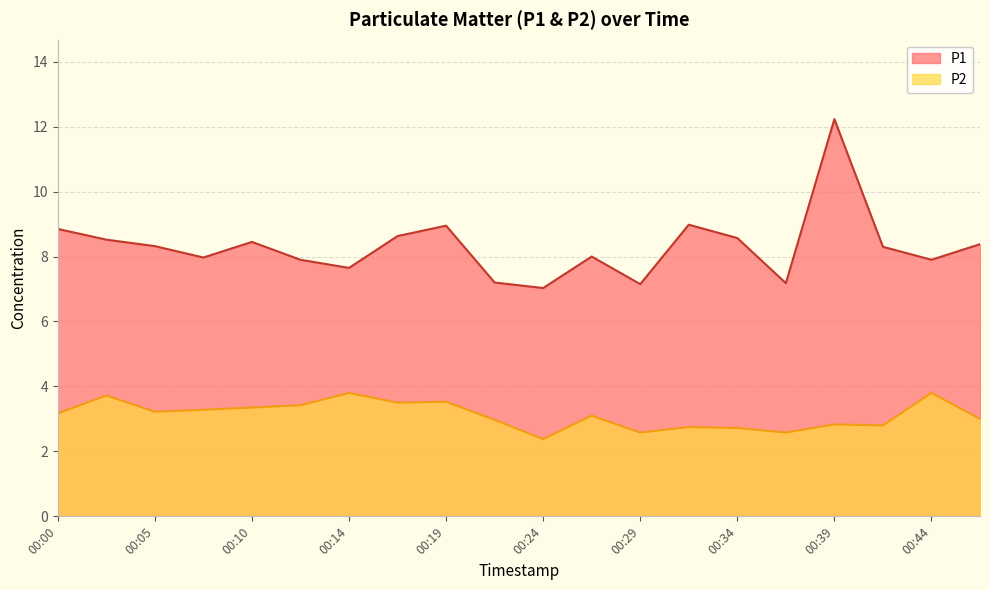

The value of P1 at 00:34 is 11.7. True or false?

False